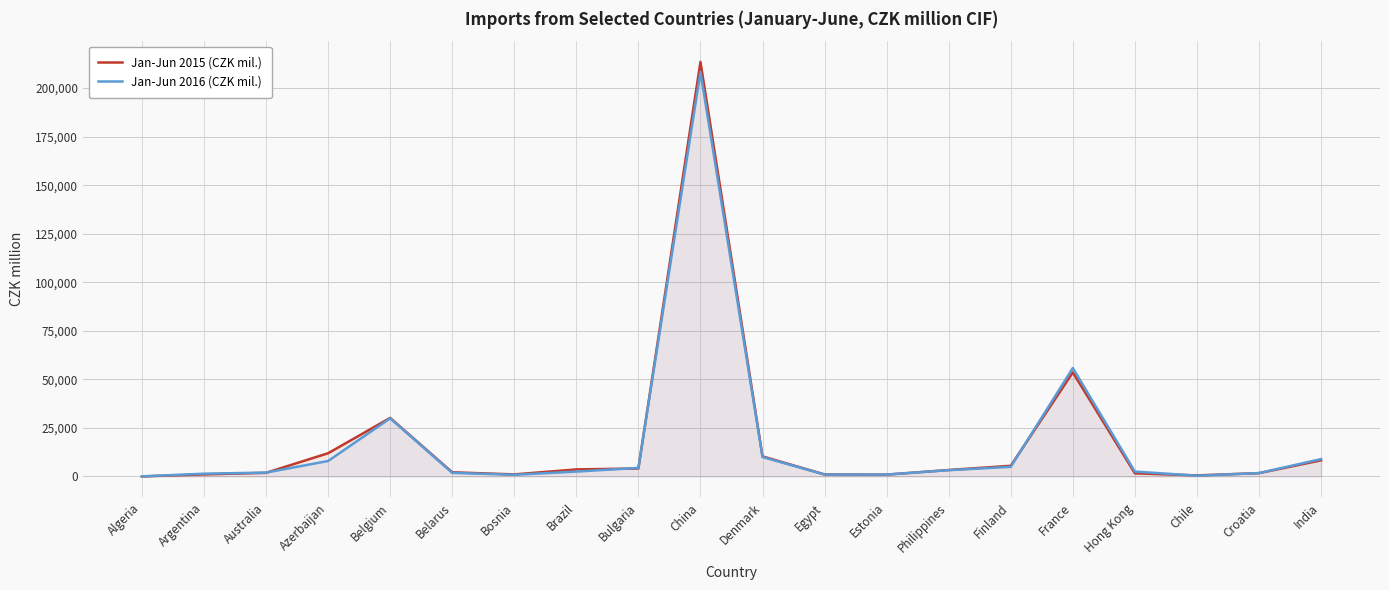

What are all the series names shown in the legend?

Jan-Jun 2015 (CZK mil.), Jan-Jun 2016 (CZK mil.)